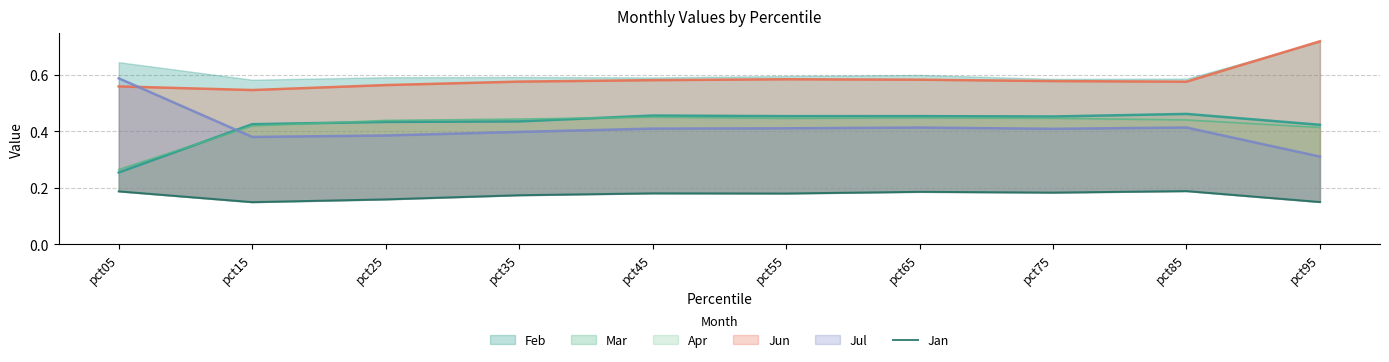

Which label corresponds to the largest value in the chart?

pct85